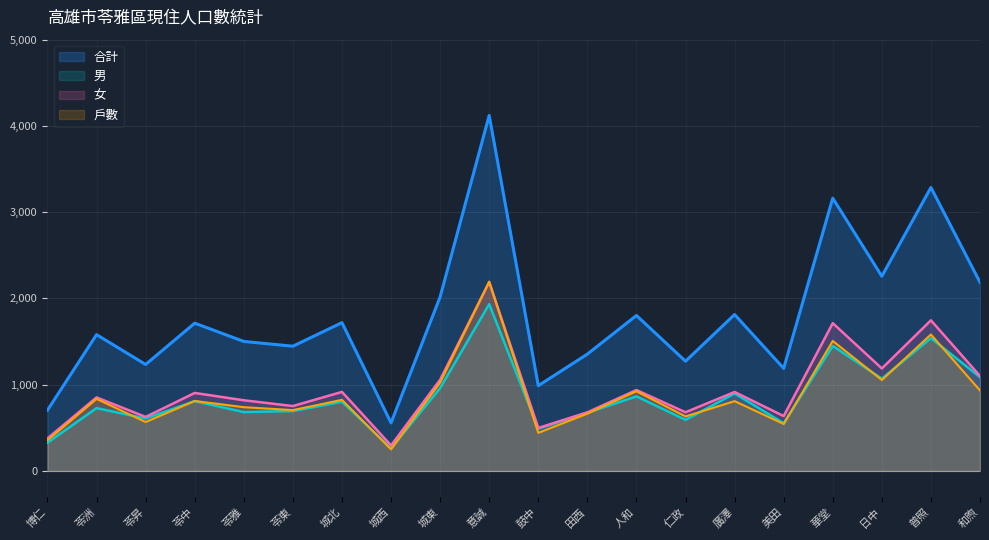

What is the value of the 男 point at the 3rd from the left?

608